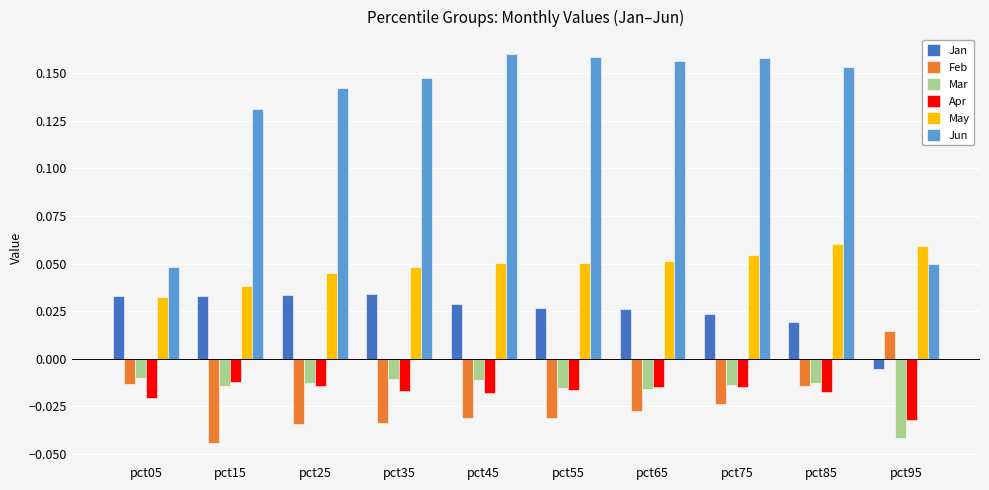

How many values in Feb are above zero?

1